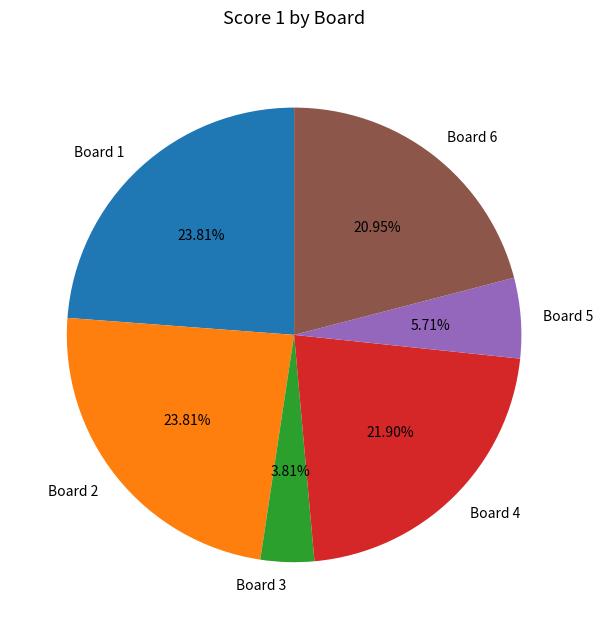

Between Board 1 and Board 6, which is larger?

Board 1